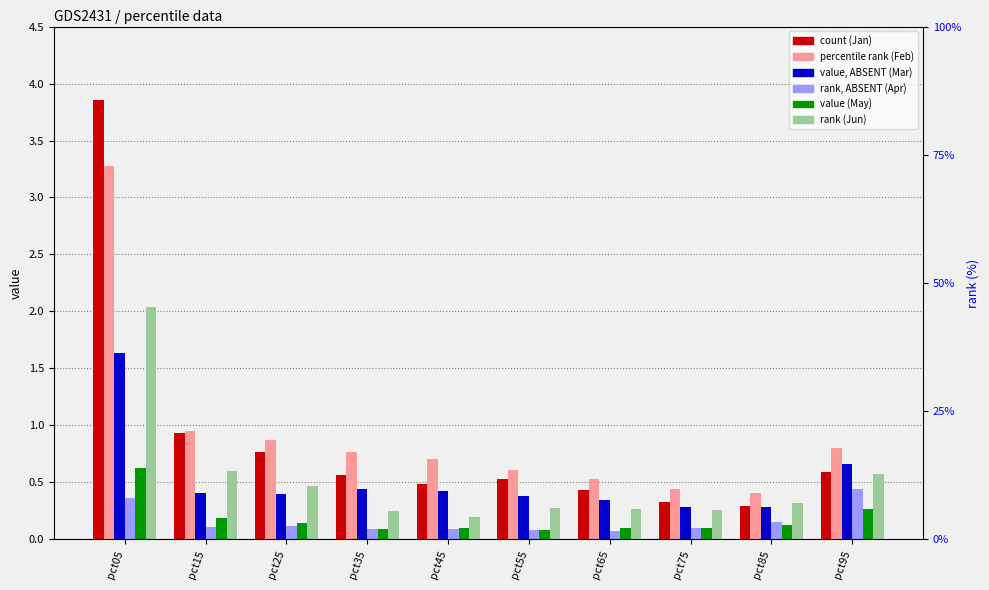

What is the difference between the second highest and minimum values in the Feb series?

0.5